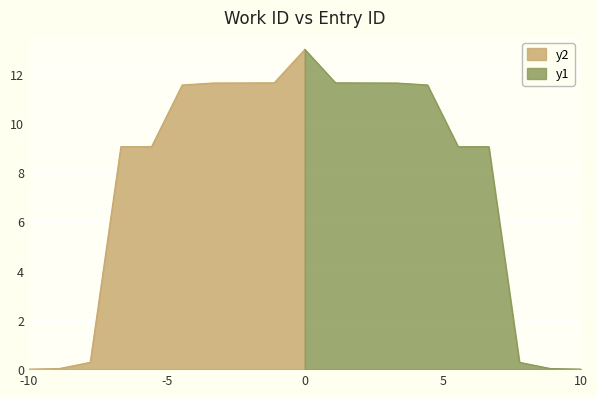

What is the average value?

7.8